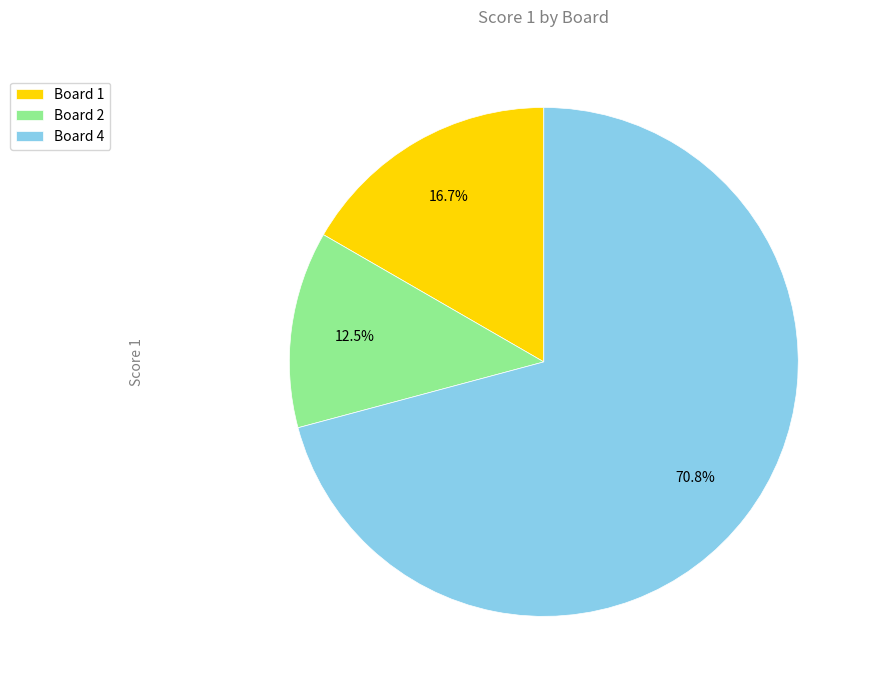

Which slice represents more than half of the pie?

Board 4